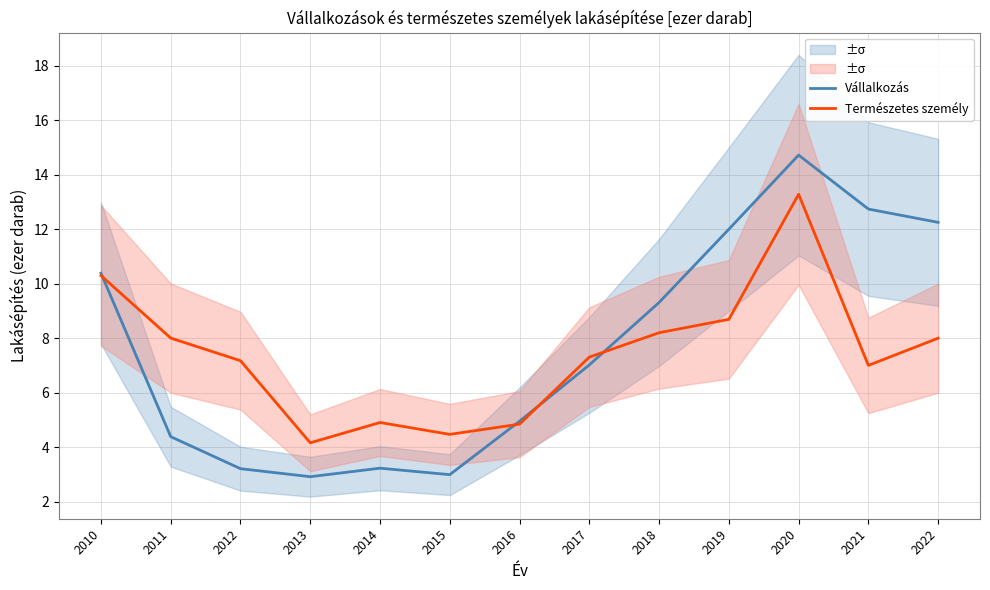

List the labels in order of Vállalkozás value, smallest first.

2013, 2015, 2012, 2014, 2011, 2016, 2017, 2018, 2010, 2019, 2022, 2021, 2020